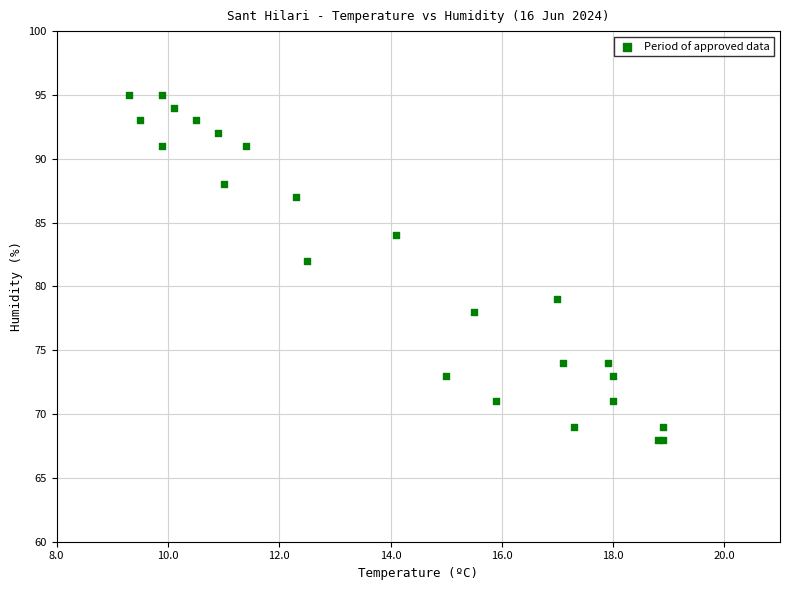

What Y value in the scatter plot is closest to 81?

82